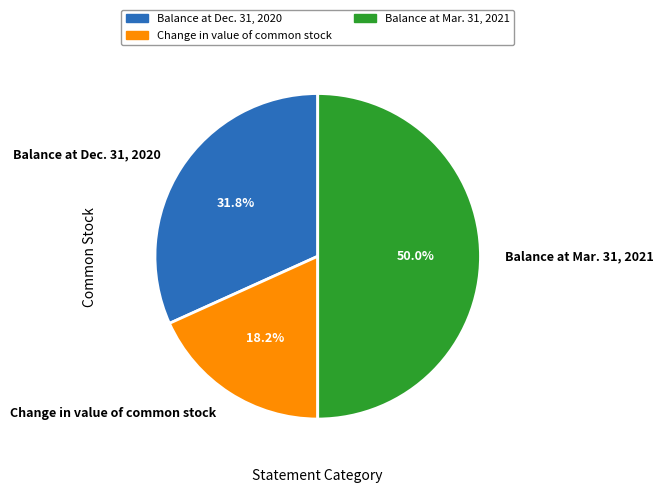

To the nearest percent, what is the average slice percentage?

33%